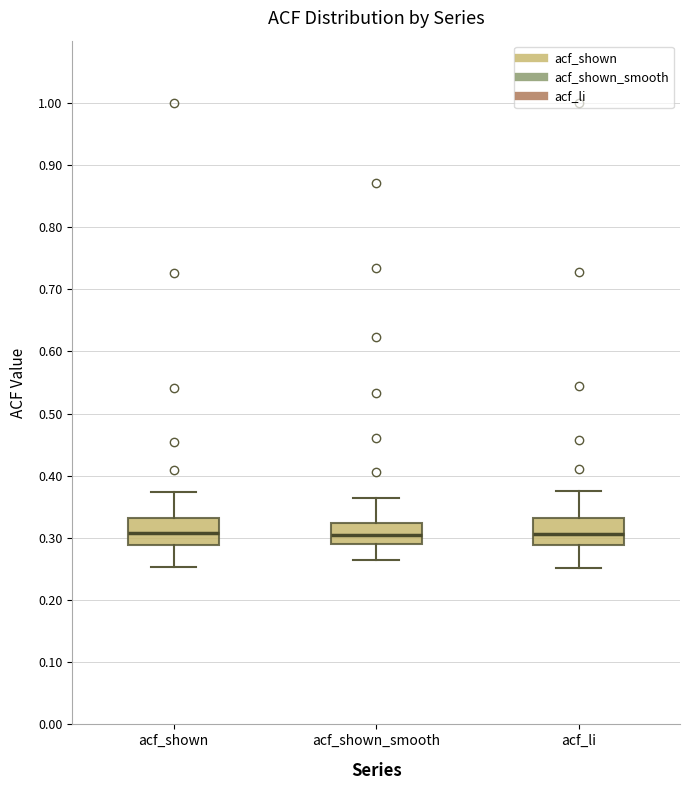

Reading left to right, read every box against the y-axis: the position of its median line, the range the box covers, and the ends of its whiskers. The values are not printed on the chart, so give them approximately, as read against the axis.

acf_shown: median 0.31, box 0.29 to 0.33, whiskers 0.25 to 0.37
acf_shown_smooth: median 0.31, box 0.29 to 0.32, whiskers 0.27 to 0.36
acf_li: median 0.31, box 0.29 to 0.33, whiskers 0.25 to 0.38